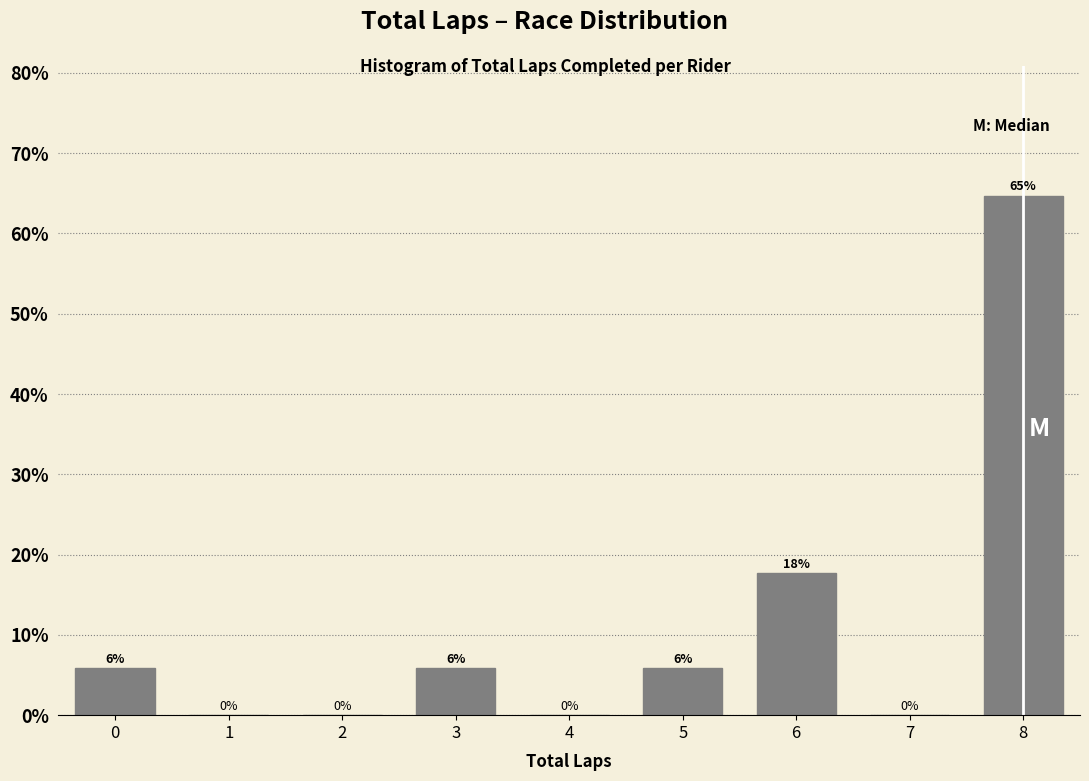

What value does the data have at 6?

17.6